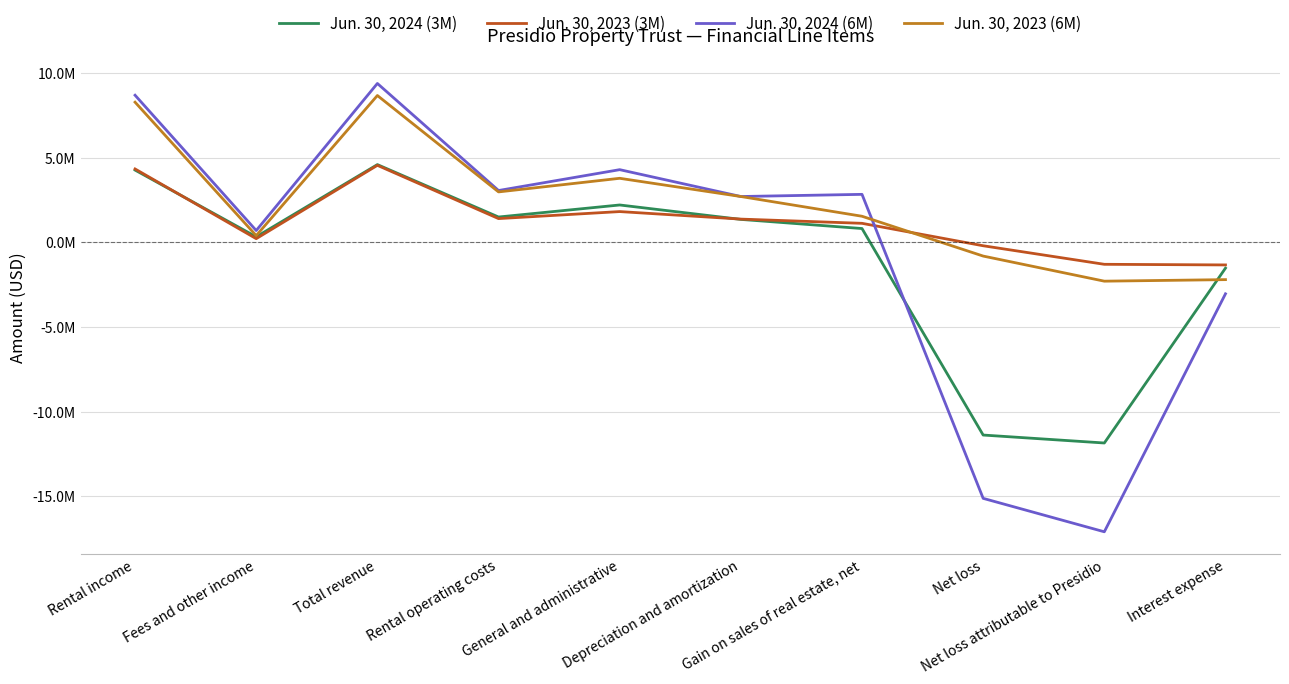

Reading left to right, list all the values displayed in this chart.

Jun. 30, 2024 (3M): 4262942	323599	4586541	1492495	2202916	1351370	811903	-11378675	-11848040	-1525845
Jun. 30, 2023 (3M): 4329588	214284	4543872	1399159	1813184	1368829	1119952	-204752	-1299604	-1336415
Jun. 30, 2024 (6M): 8682049	694554	9376603	3056072	4287366	2702388	2829998	-15116470	-17089703	-3041051
Jun. 30, 2023 (6M): 8271641	393723	8665364	2974149	3777804	2702403	1537289	-813211	-2295144	-2204182